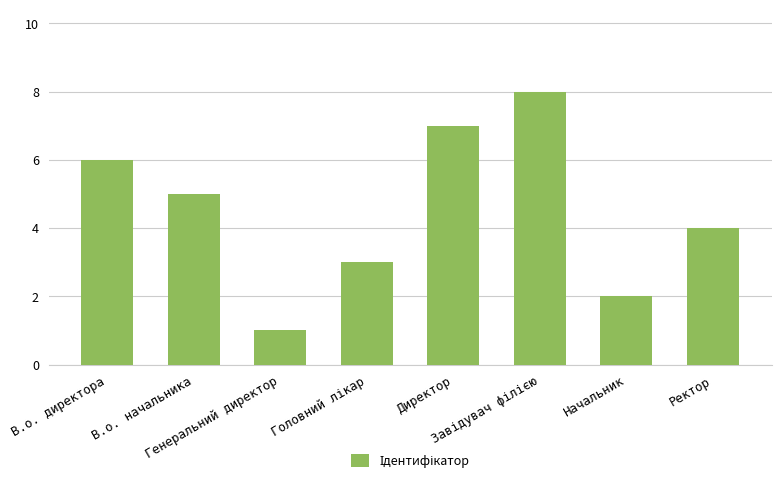

What is the difference between the second highest and second lowest values?

5